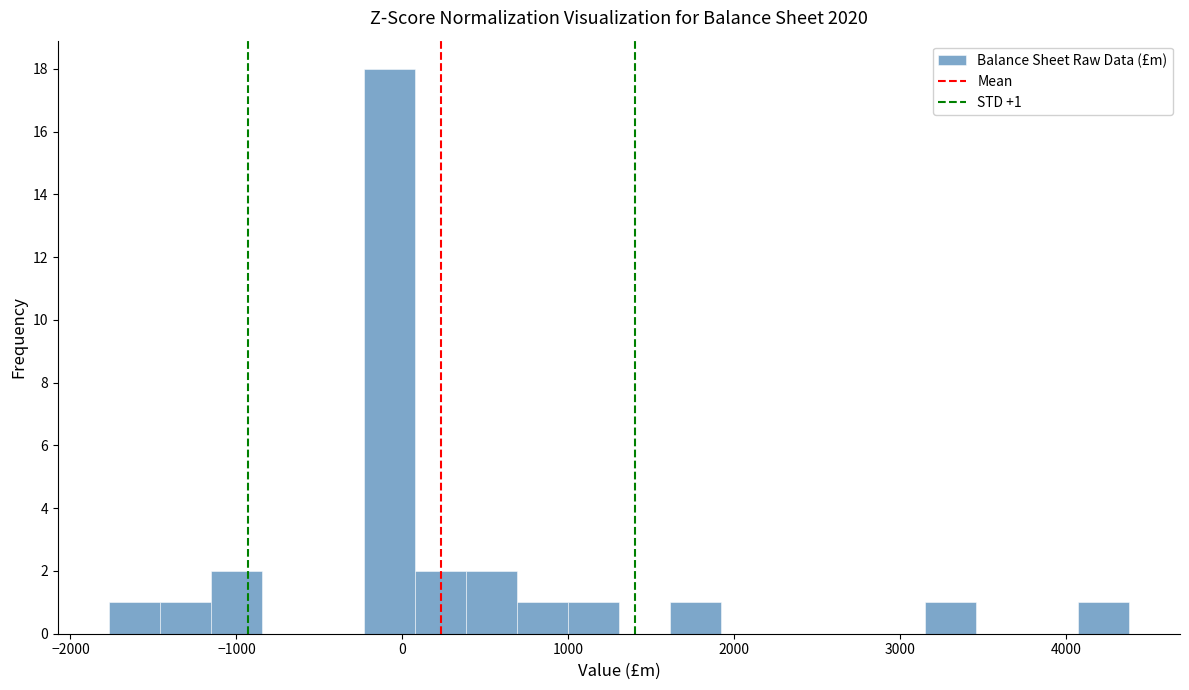

Read against the x-axis, roughly where is the centre of the tallest bar?

-100